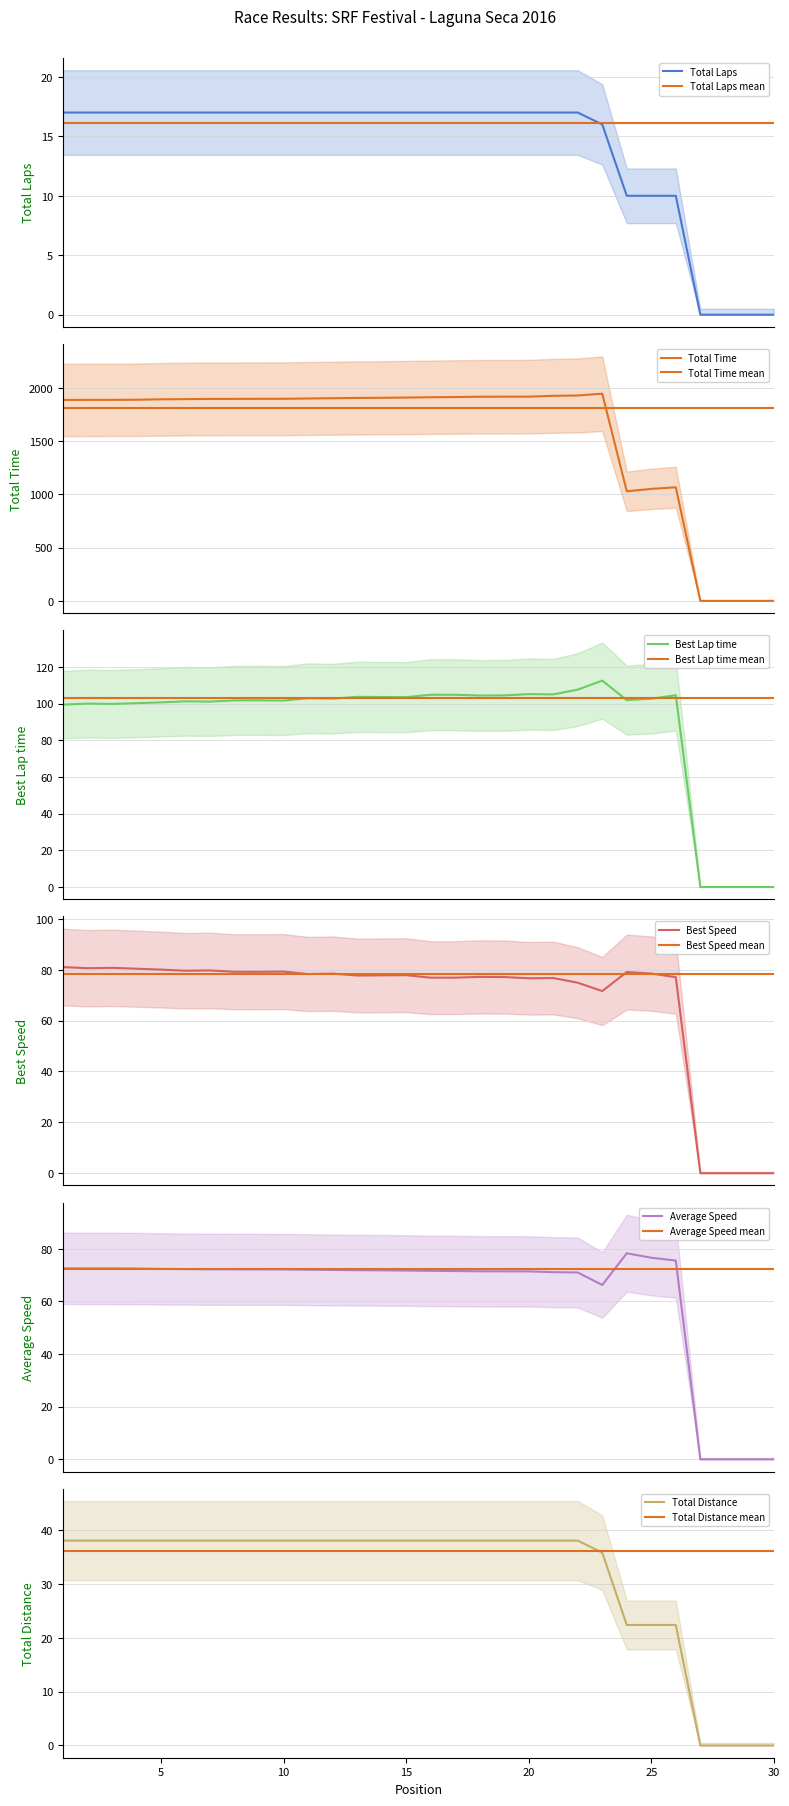

How many lines are shown in the chart?

6